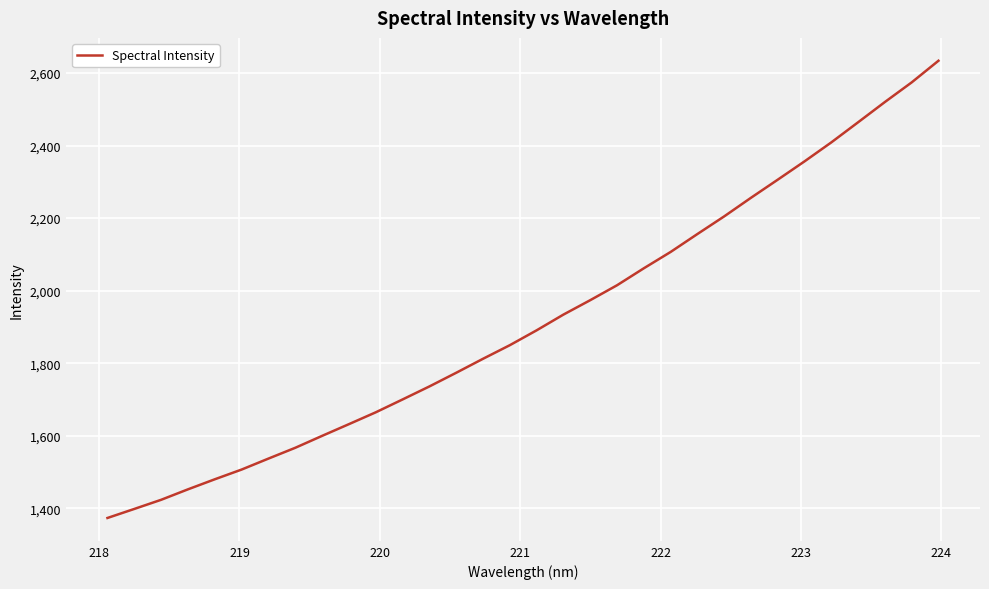

What is the smallest value displayed?

1373.8